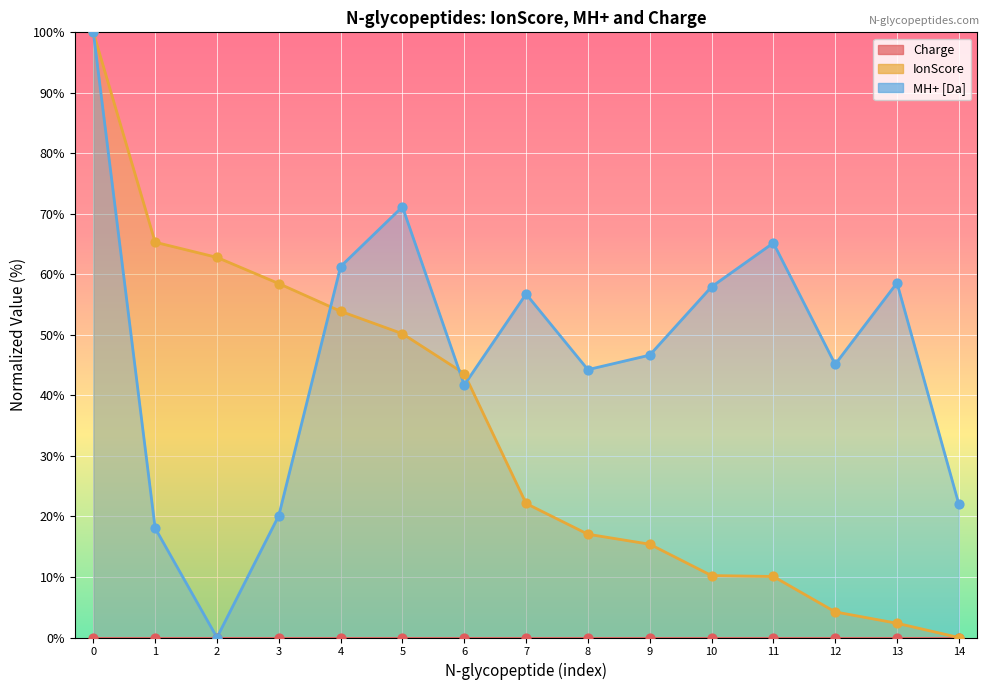

Which series contains the lowest Y value?

IonScore